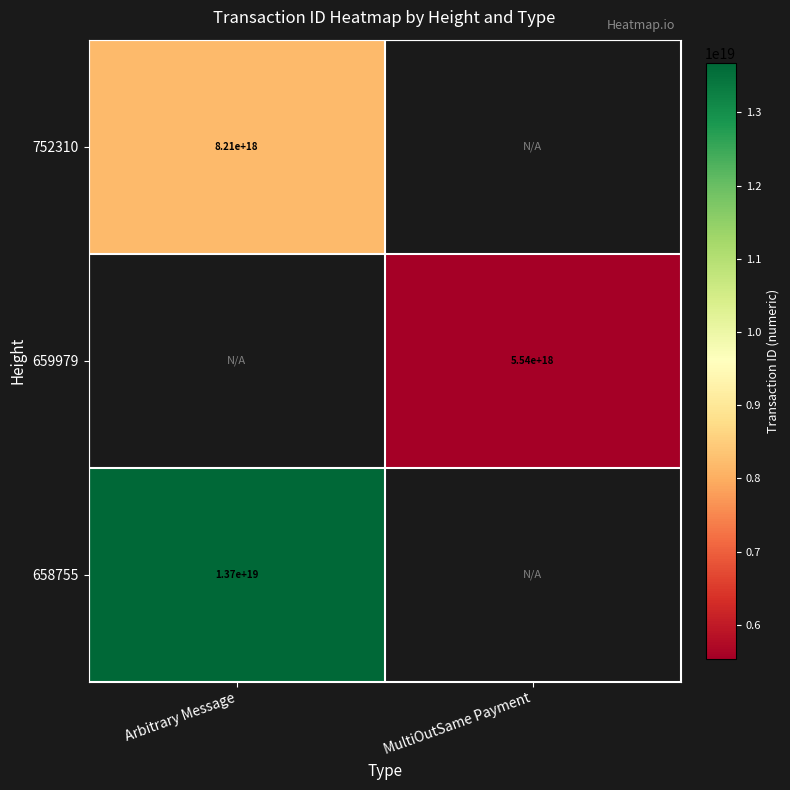

How many categories are shown in the chart?

2